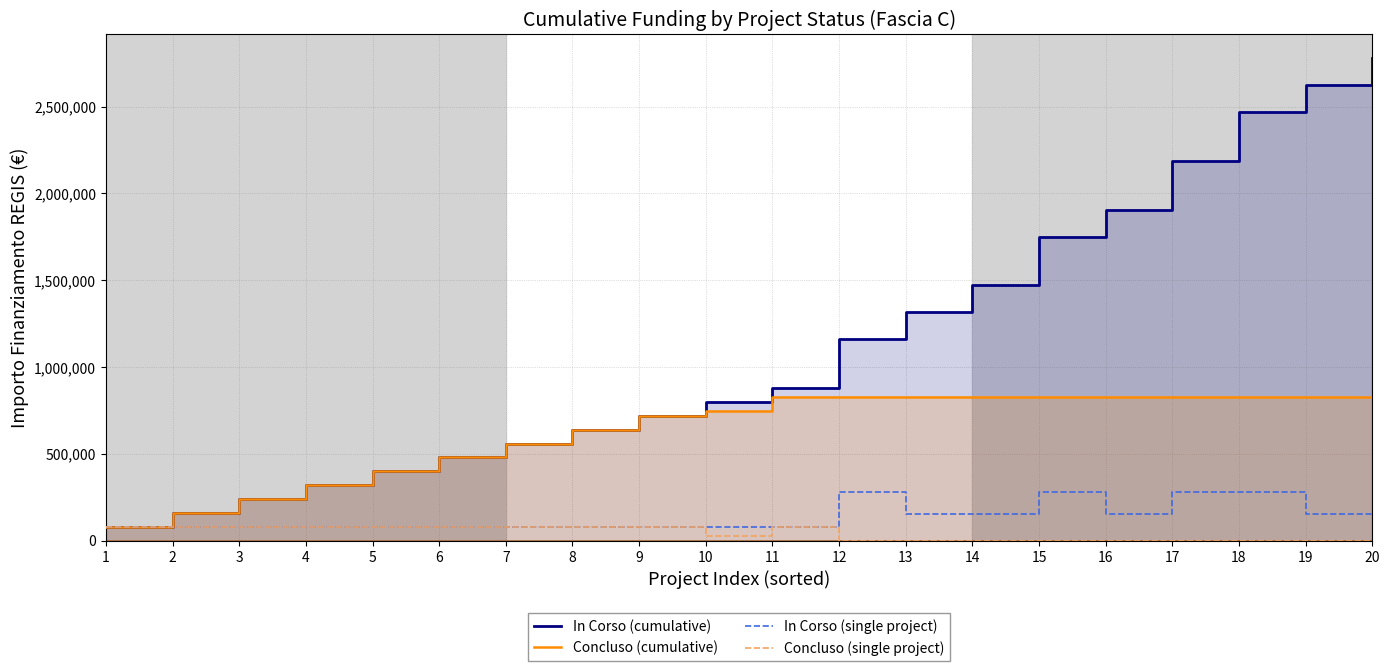

Does the chart have visible grid lines?

Yes